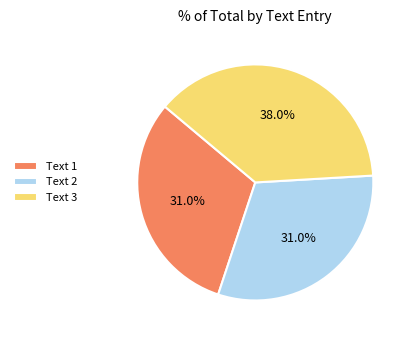

How many segments does this pie chart have?

3